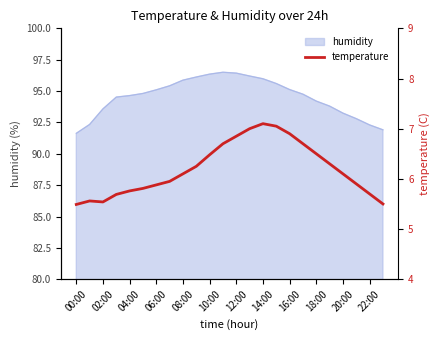

What is the highest value of the humidity series?

96.5